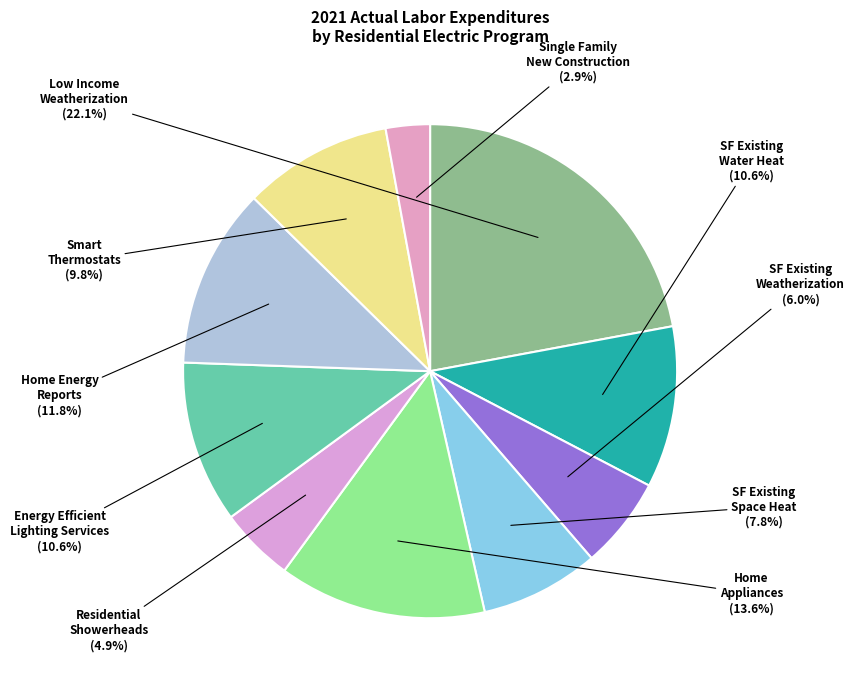

How many slices are in this pie chart?

10